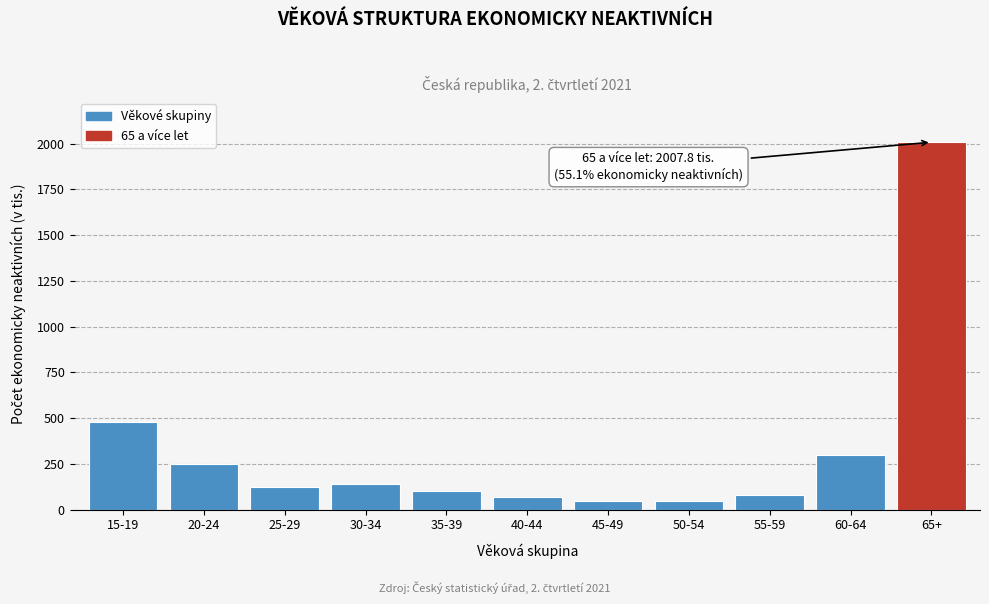

What is the minimum value shown in the chart?

46.6